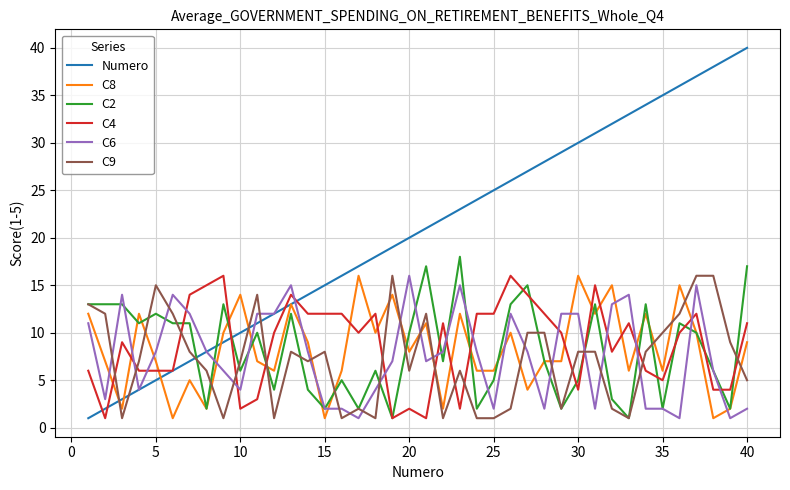

True or false: Numero and C9 intersect in this chart.

True